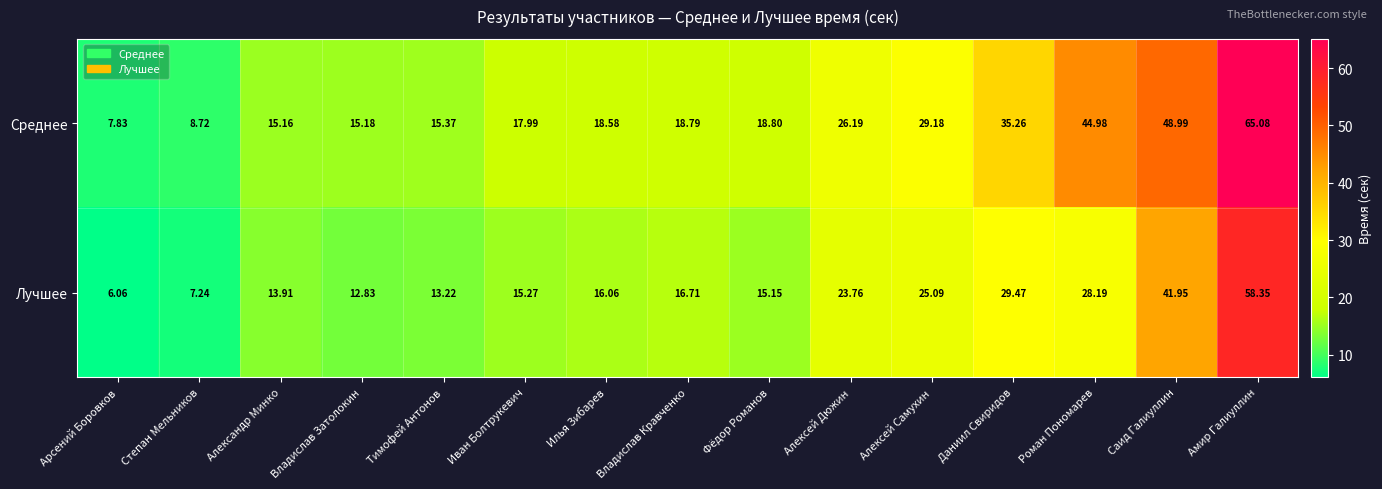

Which category has the highest value across all series?

Амир Галиуллин